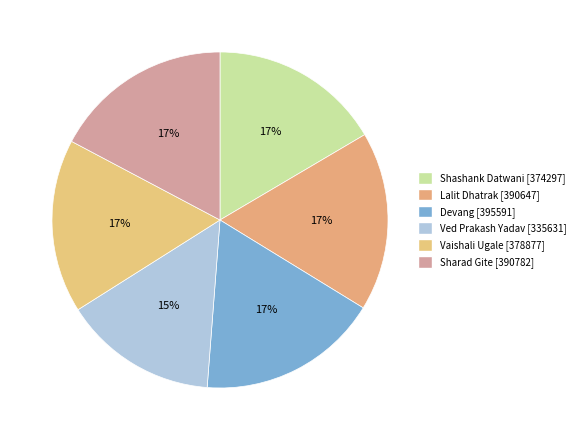

How many slices are in this pie chart?

6